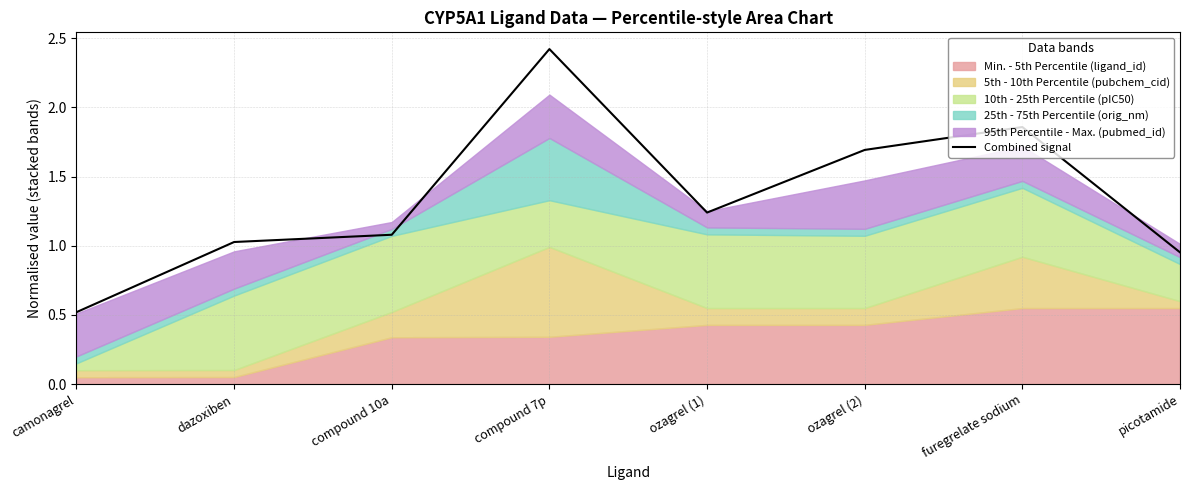

Rank the categories by value from lowest to highest.

camonagrel, picotamide, dazoxiben, compound 10a, ozagrel (1), ozagrel (2), furegrelate sodium, compound 7p